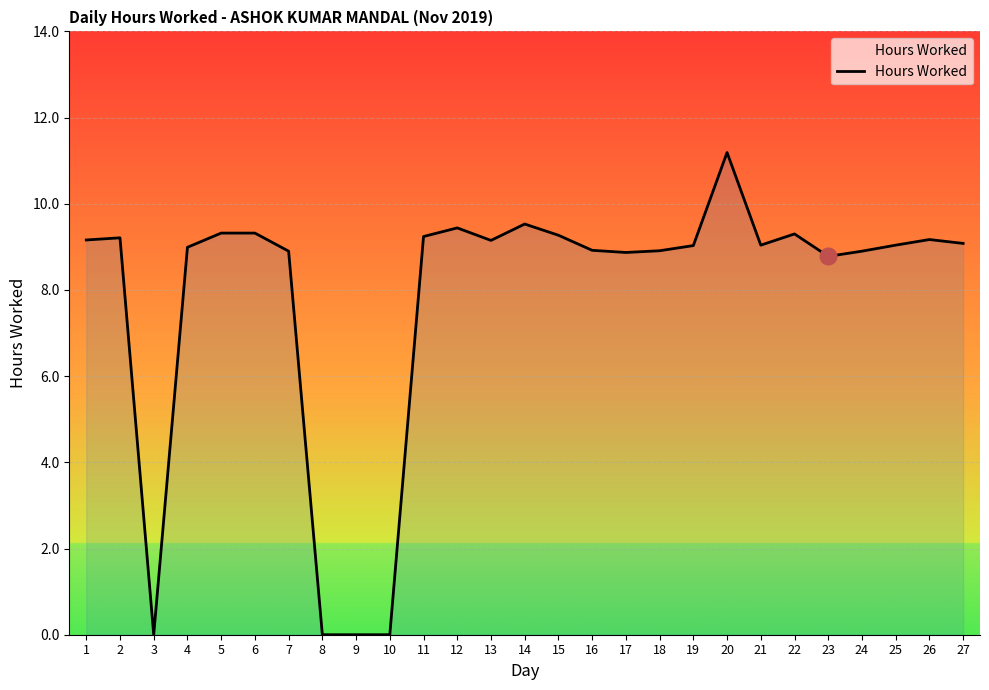

What value does the data have at 22?

9.3